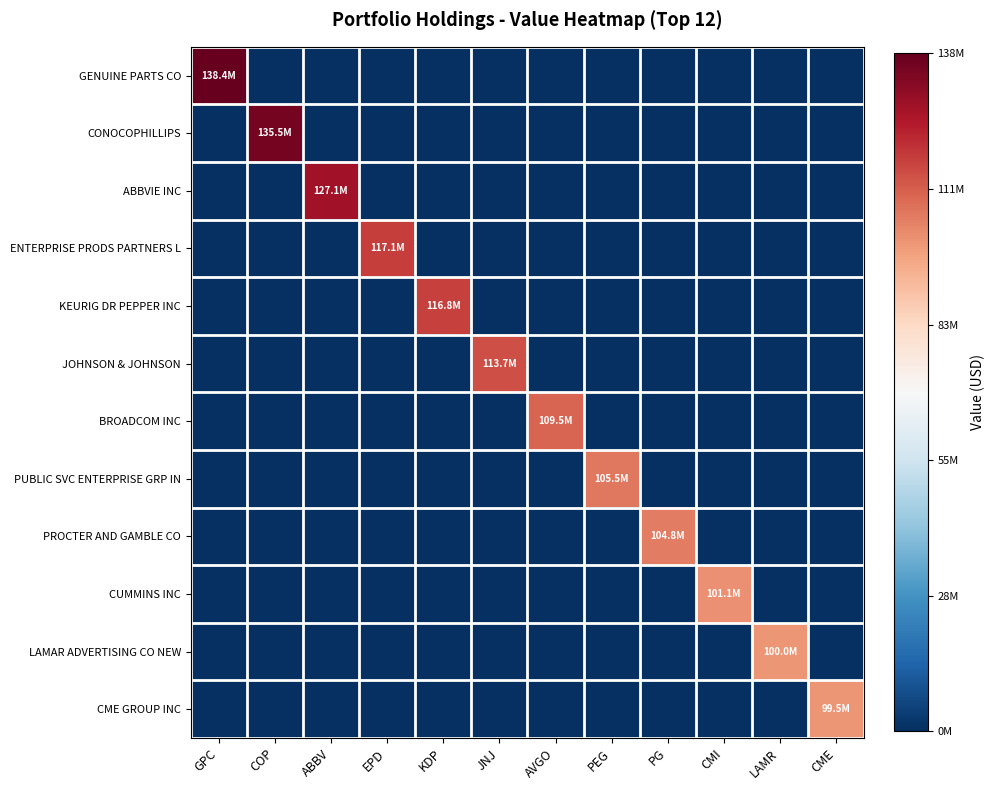

Reading left to right, transcribe all the data shown in this chart.

GENUINE PARTS CO: GPC=138450000	COP=0	ABBV=0	EPD=0	KDP=0	JNJ=0	AVGO=0	PEG=0	PG=0	CMI=0	LAMR=0	CME=0
CONOCOPHILLIPS: GPC=0	COP=135476000	ABBV=0	EPD=0	KDP=0	JNJ=0	AVGO=0	PEG=0	PG=0	CMI=0	LAMR=0	CME=0
ABBVIE INC: GPC=0	COP=0	ABBV=127131000	EPD=0	KDP=0	JNJ=0	AVGO=0	PEG=0	PG=0	CMI=0	LAMR=0	CME=0
ENTERPRISE PRODS PARTNERS L: GPC=0	COP=0	ABBV=0	EPD=117062000	KDP=0	JNJ=0	AVGO=0	PEG=0	PG=0	CMI=0	LAMR=0	CME=0
KEURIG DR PEPPER INC: GPC=0	COP=0	ABBV=0	EPD=0	KDP=116789000	JNJ=0	AVGO=0	PEG=0	PG=0	CMI=0	LAMR=0	CME=0
JOHNSON & JOHNSON: GPC=0	COP=0	ABBV=0	EPD=0	KDP=0	JNJ=113719000	AVGO=0	PEG=0	PG=0	CMI=0	LAMR=0	CME=0
BROADCOM INC: GPC=0	COP=0	ABBV=0	EPD=0	KDP=0	JNJ=0	AVGO=109540000	PEG=0	PG=0	CMI=0	LAMR=0	CME=0
PUBLIC SVC ENTERPRISE GRP IN: GPC=0	COP=0	ABBV=0	EPD=0	KDP=0	JNJ=0	AVGO=0	PEG=105547000	PG=0	CMI=0	LAMR=0	CME=0
PROCTER AND GAMBLE CO: GPC=0	COP=0	ABBV=0	EPD=0	KDP=0	JNJ=0	AVGO=0	PEG=0	PG=104830000	CMI=0	LAMR=0	CME=0
CUMMINS INC: GPC=0	COP=0	ABBV=0	EPD=0	KDP=0	JNJ=0	AVGO=0	PEG=0	PG=0	CMI=101101000	LAMR=0	CME=0
LAMAR ADVERTISING CO NEW: GPC=0	COP=0	ABBV=0	EPD=0	KDP=0	JNJ=0	AVGO=0	PEG=0	PG=0	CMI=0	LAMR=100035000	CME=0
CME GROUP INC: GPC=0	COP=0	ABBV=0	EPD=0	KDP=0	JNJ=0	AVGO=0	PEG=0	PG=0	CMI=0	LAMR=0	CME=99525000